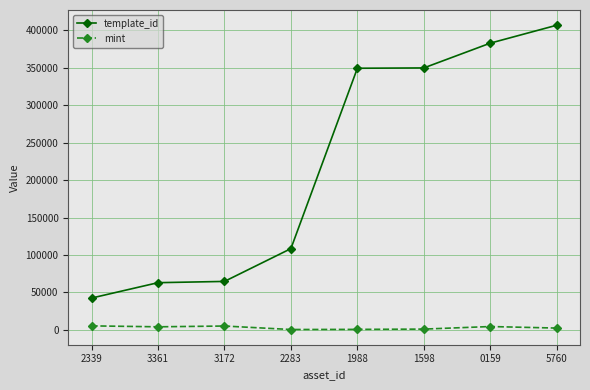

What is the difference between the maximum and second lowest values in the template_id series?

344058